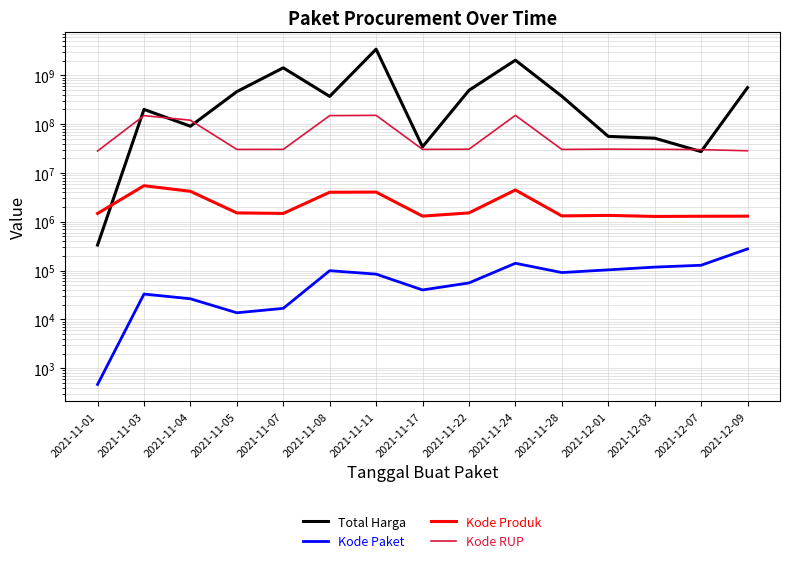

What is the spread (max minus min) of values at 2021-12-09?

559693307